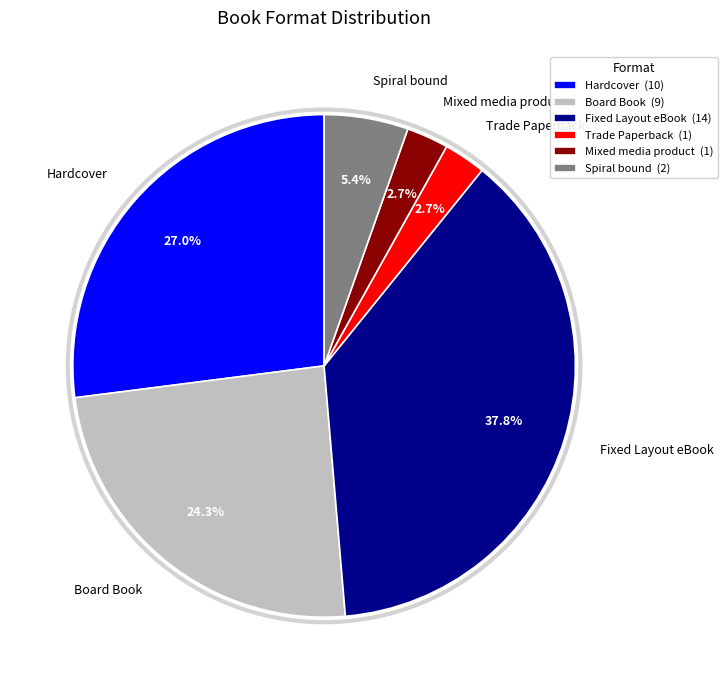

Is there a majority slice in this chart?

No